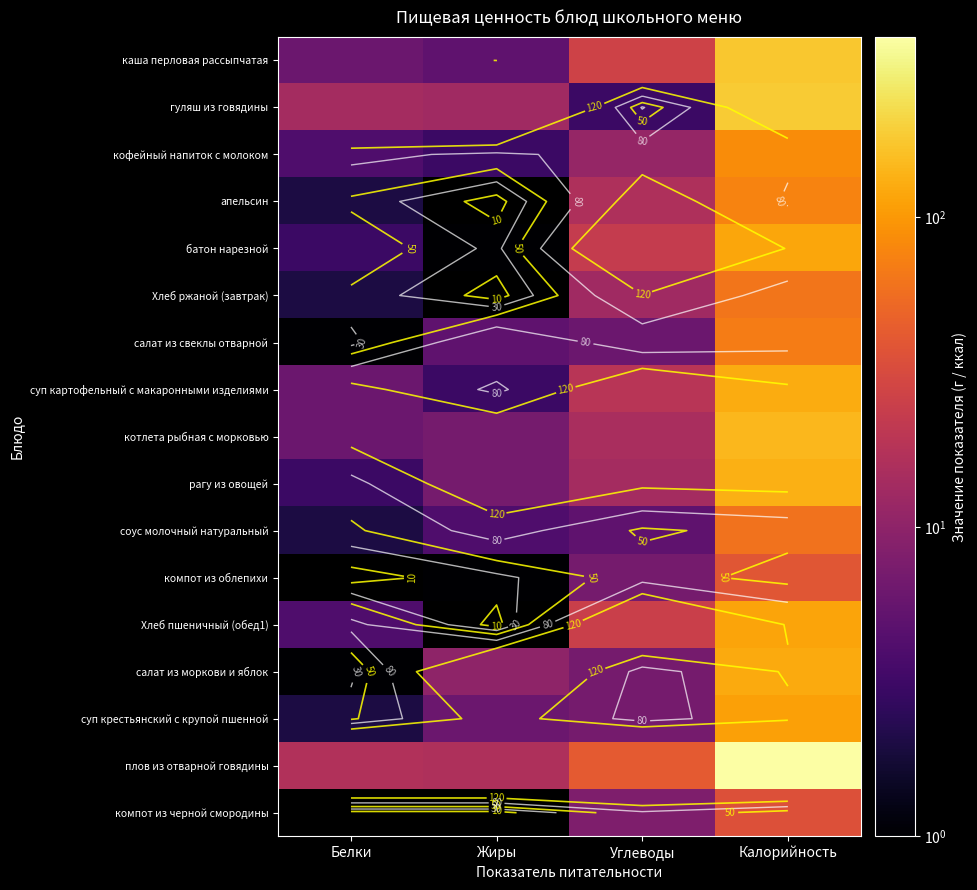

Read the соус молочный натуральный value at Жиры, to the nearest 5.

5